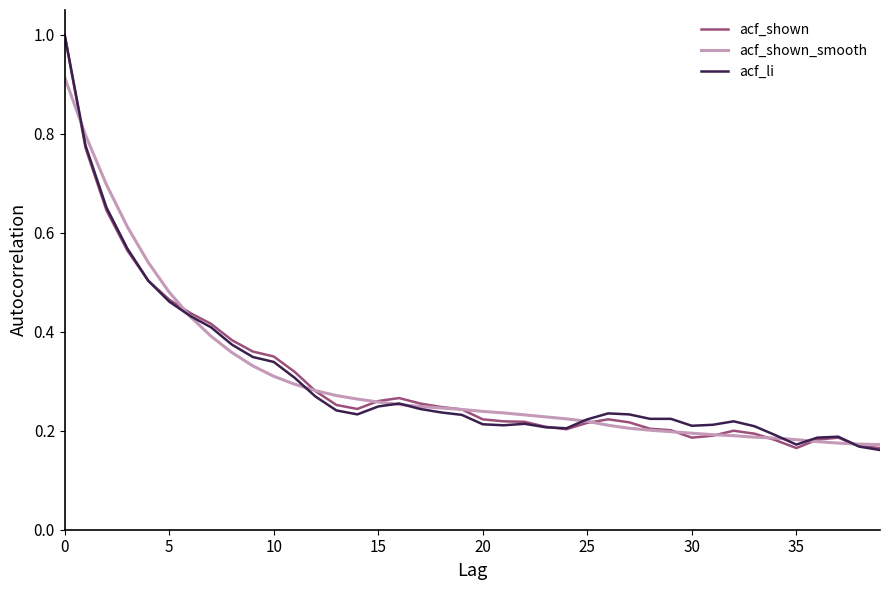

What is the sum of all acf_shown_smooth values?

12.2